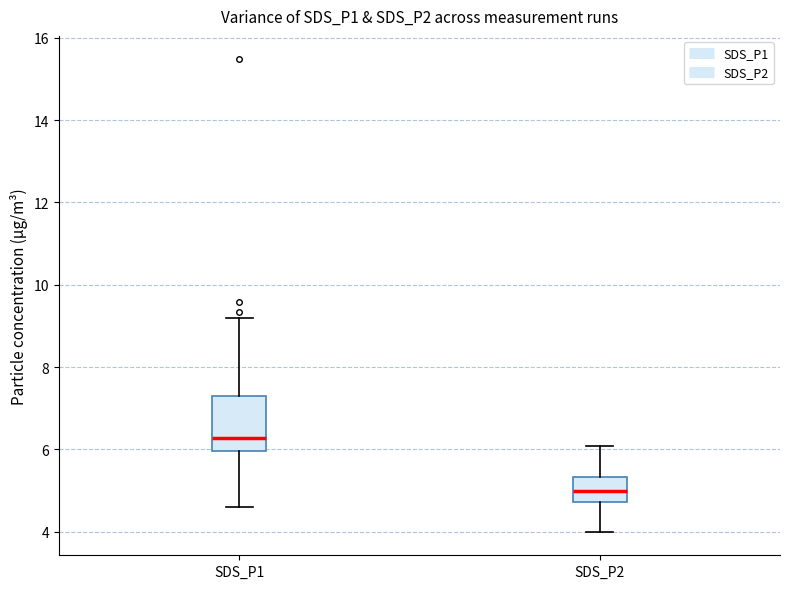

Reading left to right, read every box against the y-axis: the position of its median line, the range the box covers, and the ends of its whiskers. The values are not printed on the chart, so give them approximately, as read against the axis.

SDS_P1: median 6.2, box 6.0 to 7.2, whiskers 4.6 to 9.2
SDS_P2: median 5.0, box 4.8 to 5.4, whiskers 4.0 to 6.0